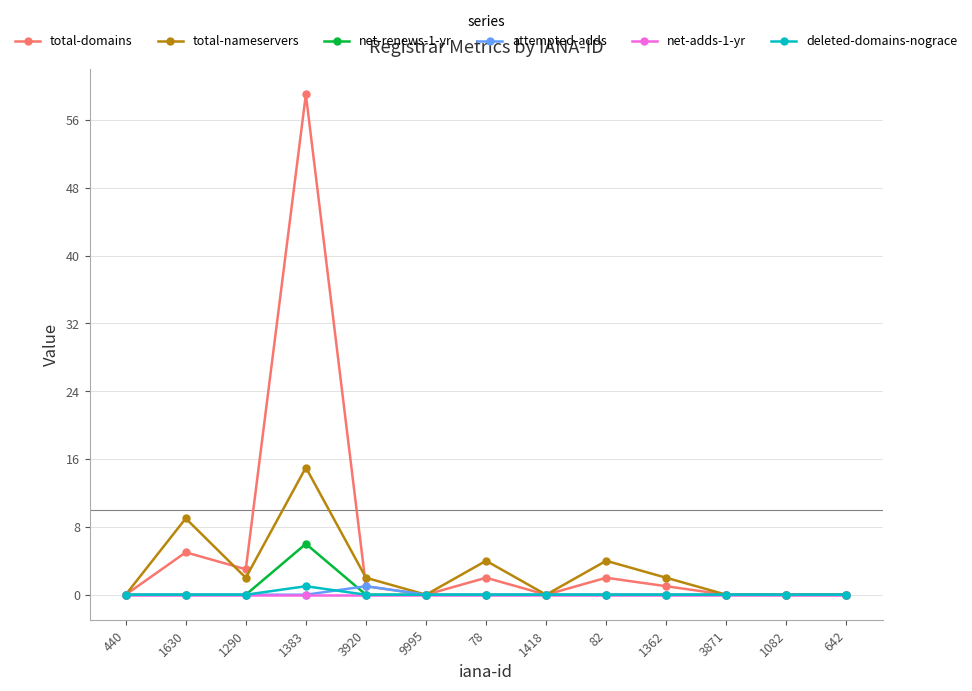

How many series are shown in this chart?

6